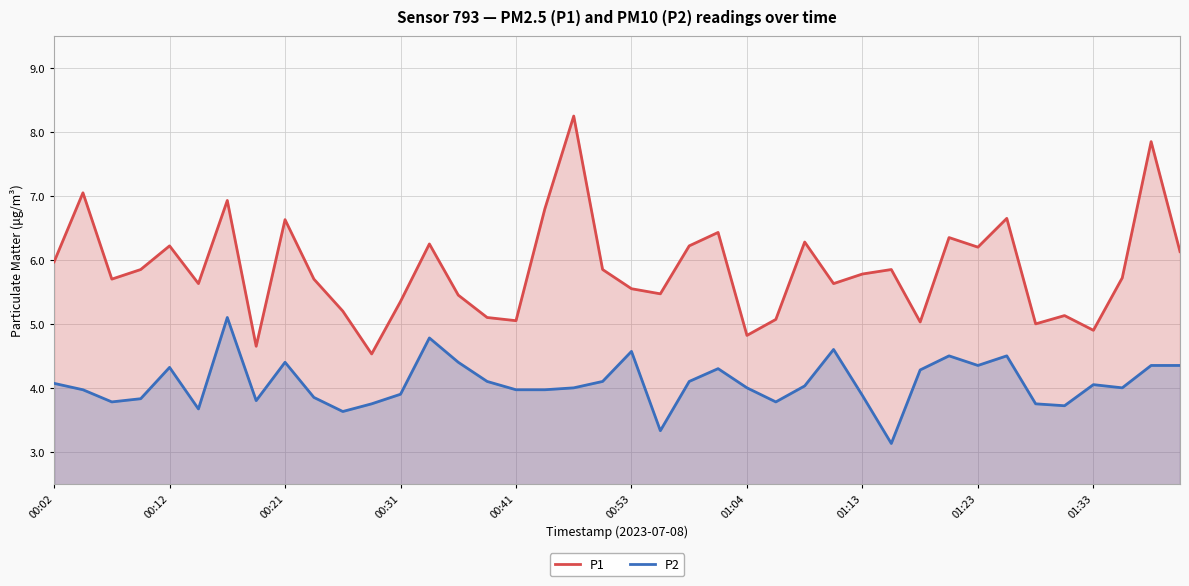

Which series has the widest spread of values?

P1